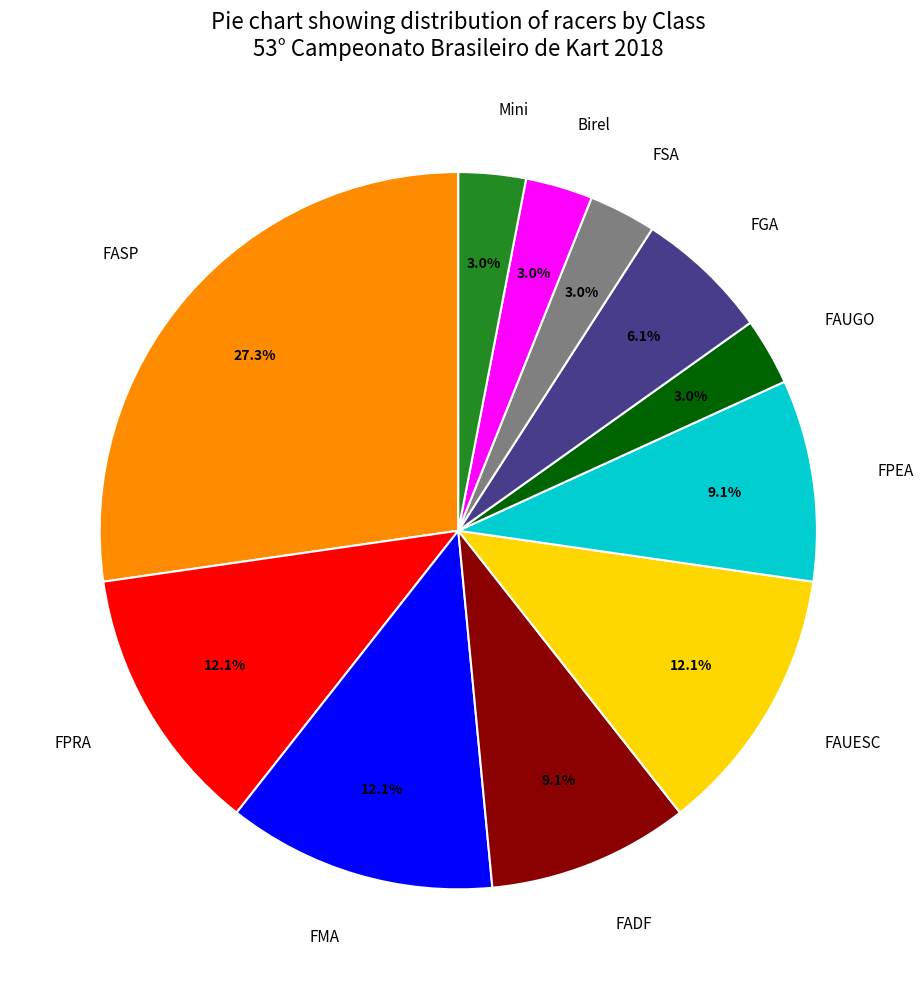

To the nearest percent, what is the average slice percentage?

9%